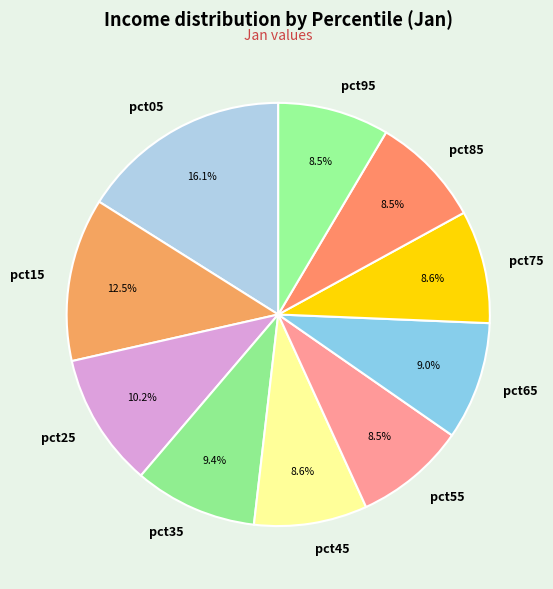

Does pct65 represent more than half of the total?

No